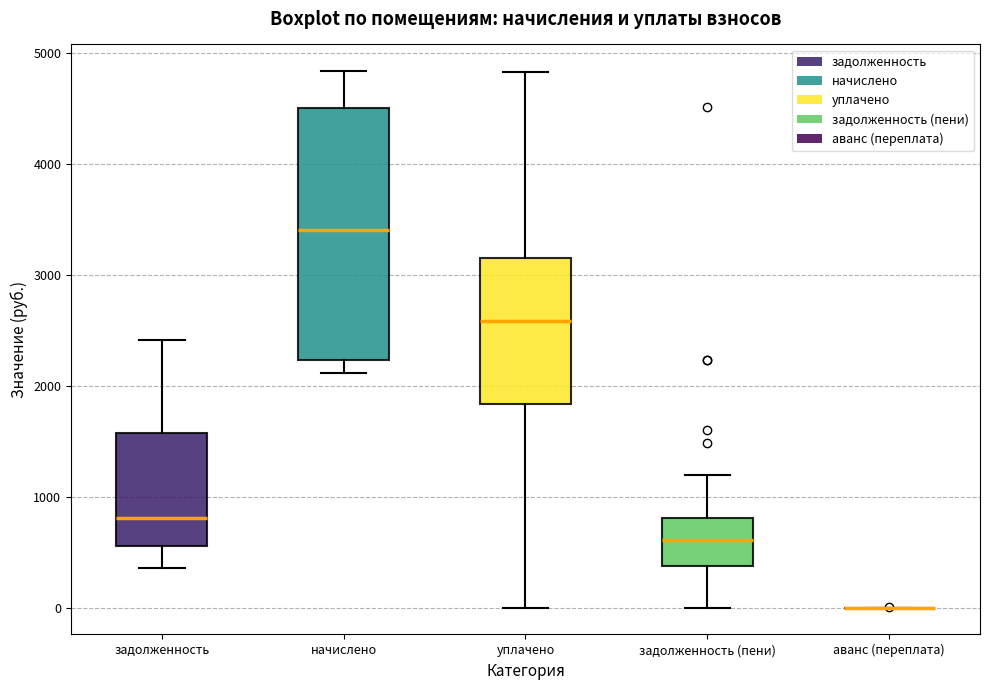

Reading left to right, transcribe this box plot: for each box, give where its median line is, the range the box spans, and where its two whiskers end, as read against the y-axis. The values are not printed on the chart, so give them approximately, as read against the axis.

задолженность: median 800, box 600 to 1600, whiskers 400 to 2400
начислено: median 3400, box 2200 to 4500, whiskers 2100 to 4800
уплачено: median 2600, box 1800 to 3200, whiskers 0 to 4800
задолженность (пени): median 600, box 400 to 800, whiskers 0 to 1200
аванс (переплата): box collapsed to a line at 0, whiskers 0 to 0